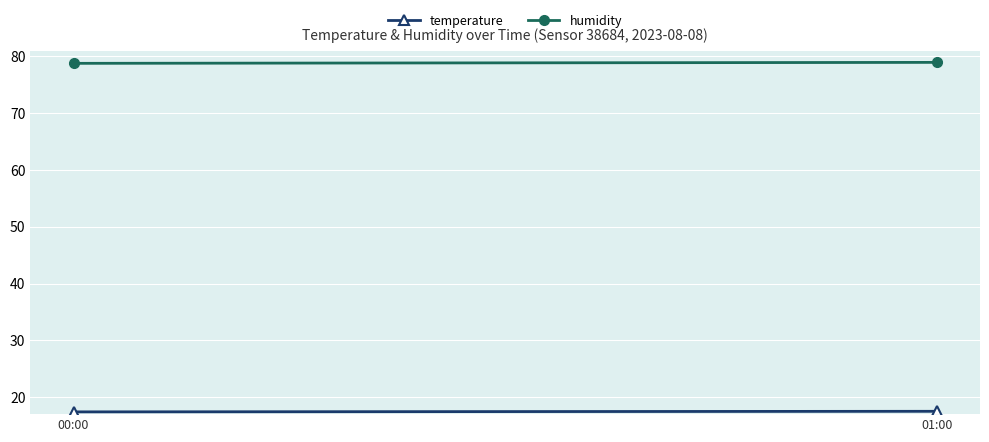

Is this an area chart (filled region under the line)?

No